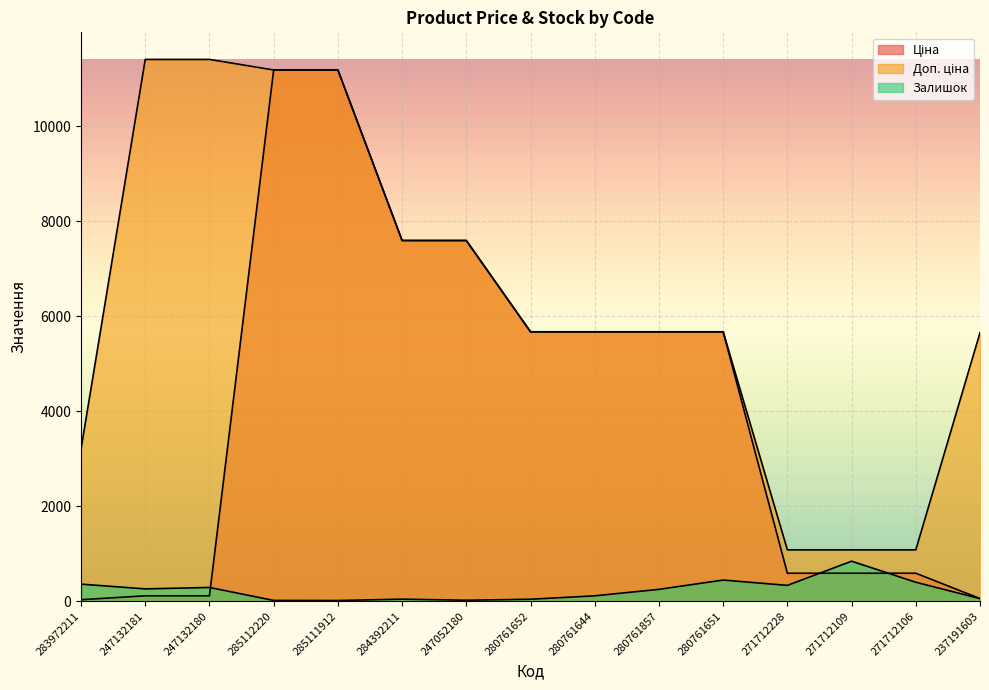

True or false: Доп. ціна and Ціна intersect in this chart.

False